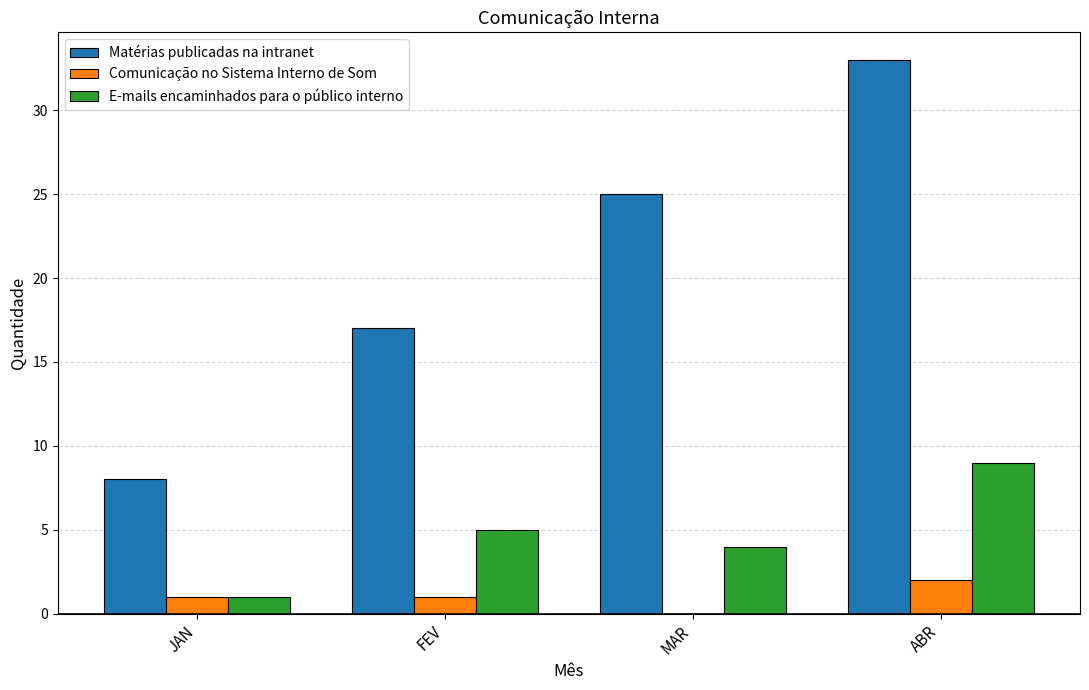

What is the maximum value for E-mails encaminhados para o público interno?

9